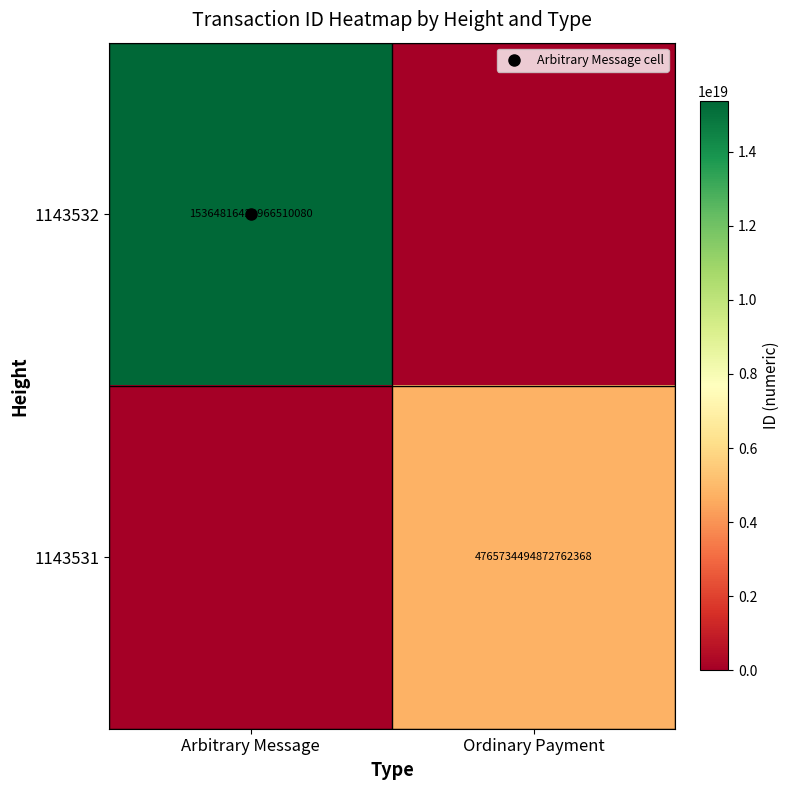

Between Arbitrary Message and Ordinary Payment, which is larger?

Arbitrary Message